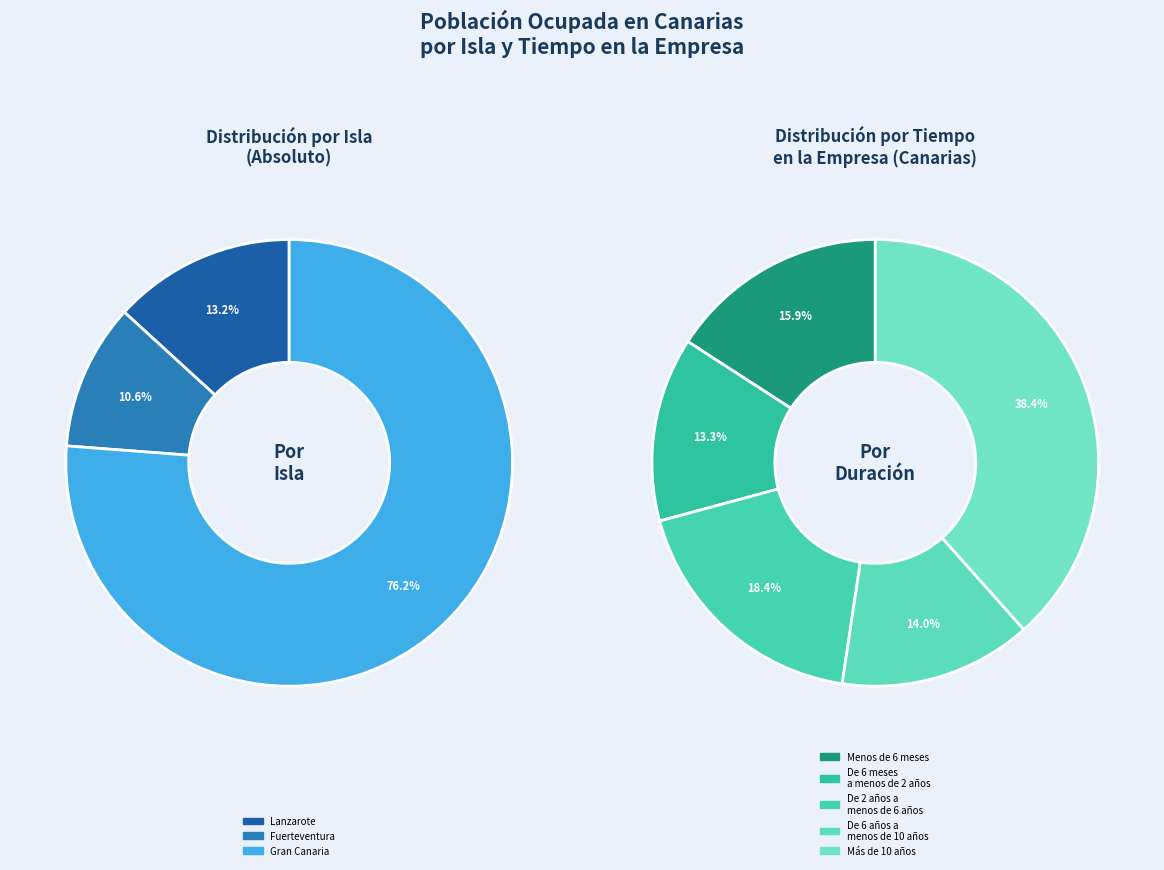

Which category has the smallest portion of the pie?

Fuerteventura